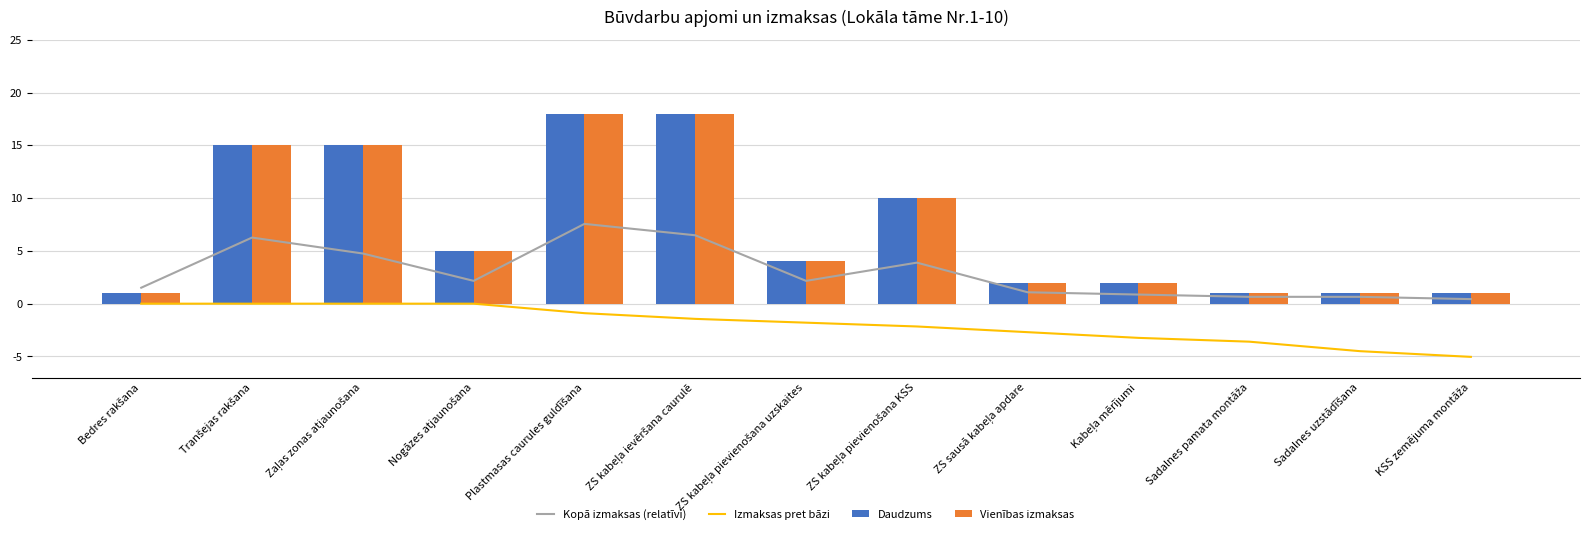

True or false: Daudzums has a value of 2.0 at ZS sausā kabeļa apdare.

True